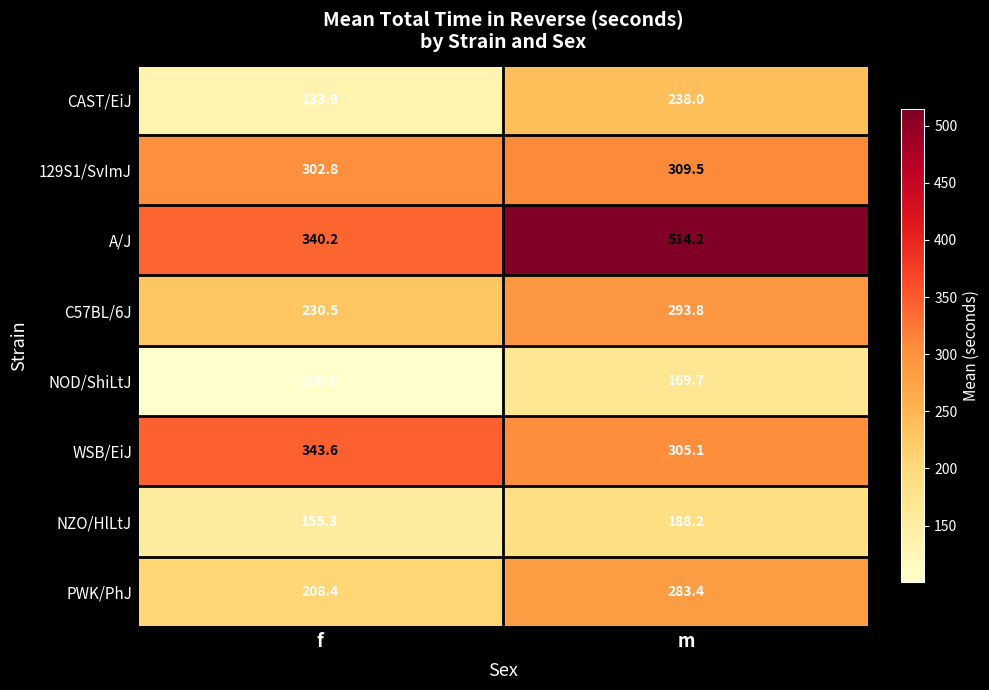

Reading right to left, extract all data points from this chart.

CAST/EiJ: m=238.0	f=133.9
129S1/SvImJ: m=309.5	f=302.8
A/J: m=514.2	f=340.2
C57BL/6J: m=293.8	f=230.5
NOD/ShiLtJ: m=169.7	f=100.6
WSB/EiJ: m=305.1	f=343.6
NZO/HlLtJ: m=188.2	f=155.3
PWK/PhJ: m=283.4	f=208.4